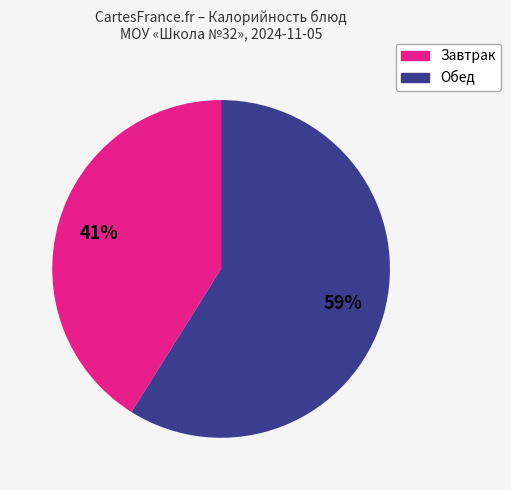

Does any single category account for the majority?

Yes